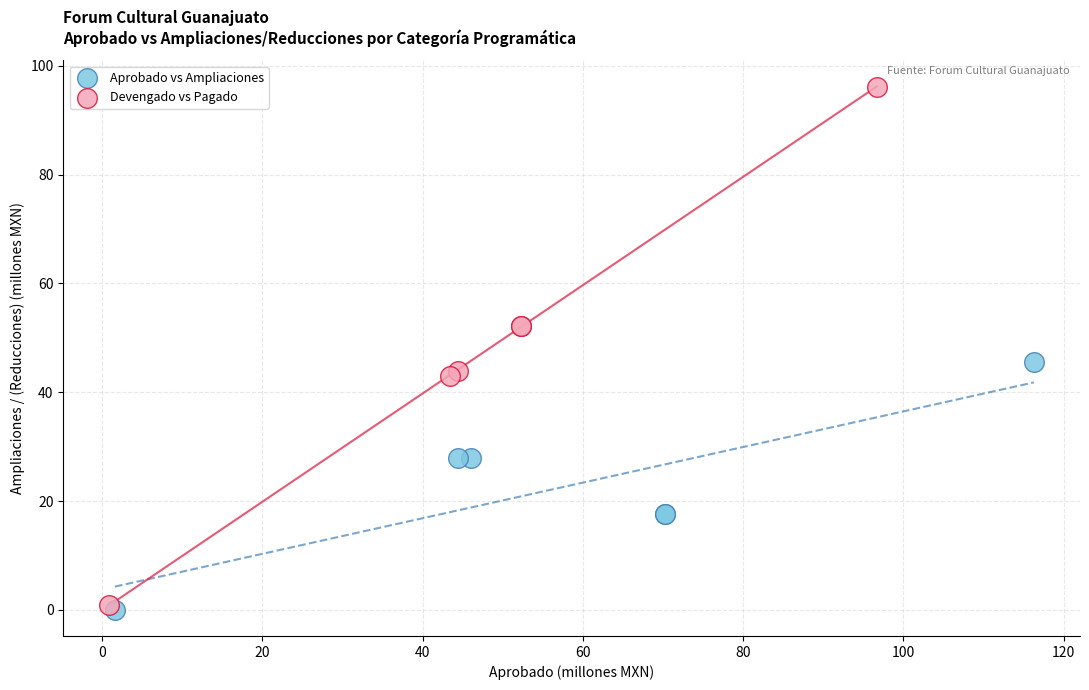

Which series contains the highest Y value?

Devengado vs Pagado